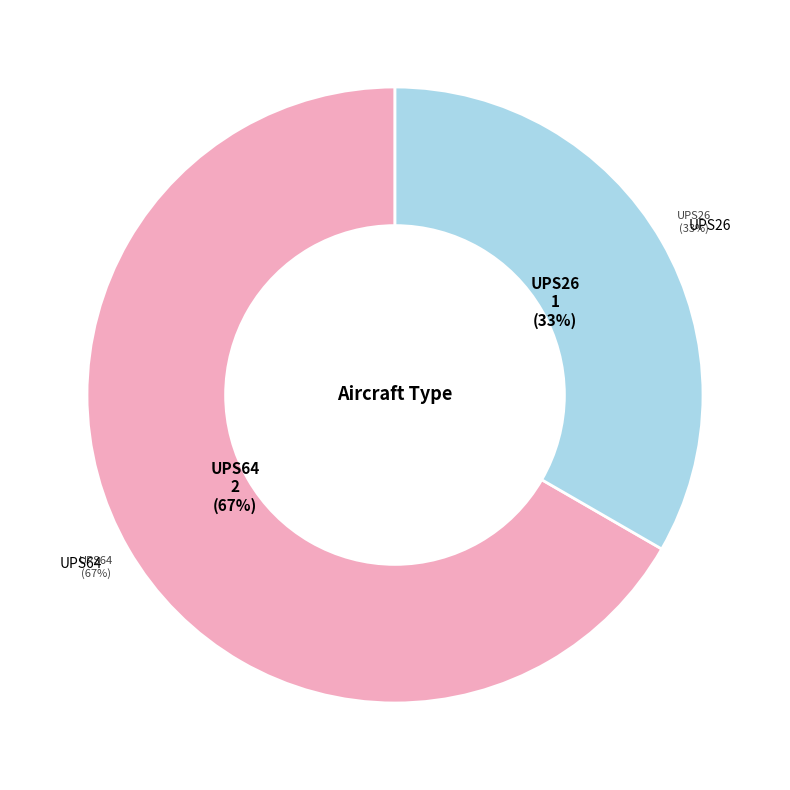

Which category has the biggest portion of the pie?

UPS64